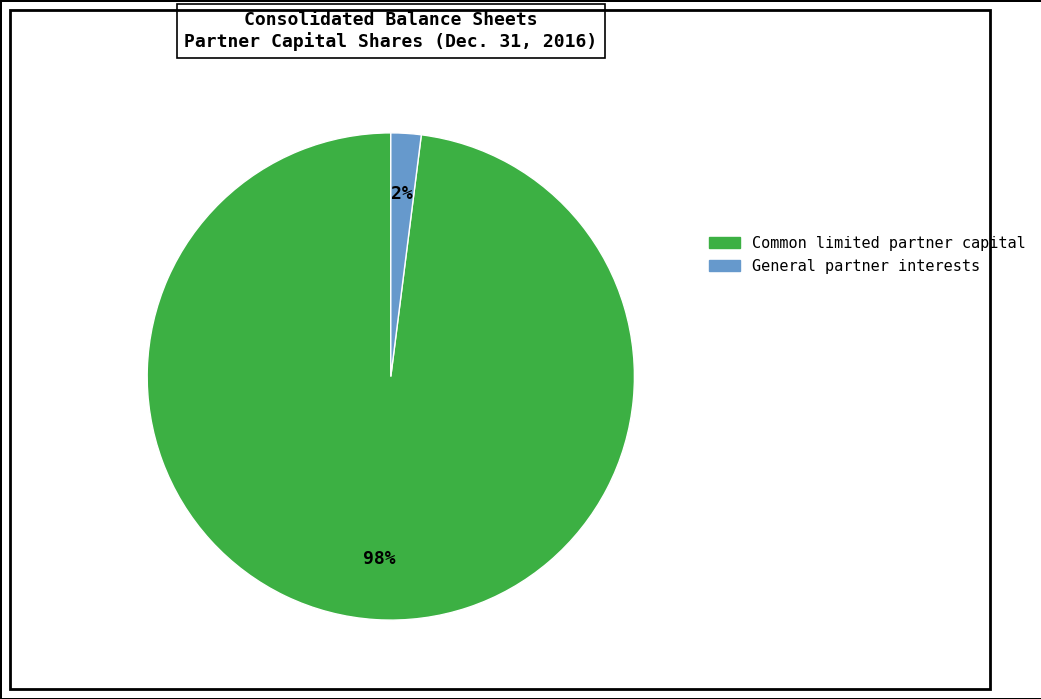

Is the sum of Common limited partner capital and General partner interests greater than half?

Yes